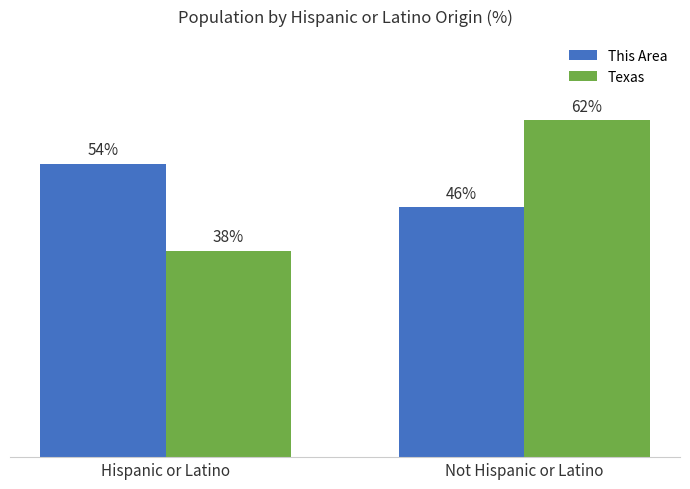

Which category has the highest value across all series?

Not Hispanic or Latino